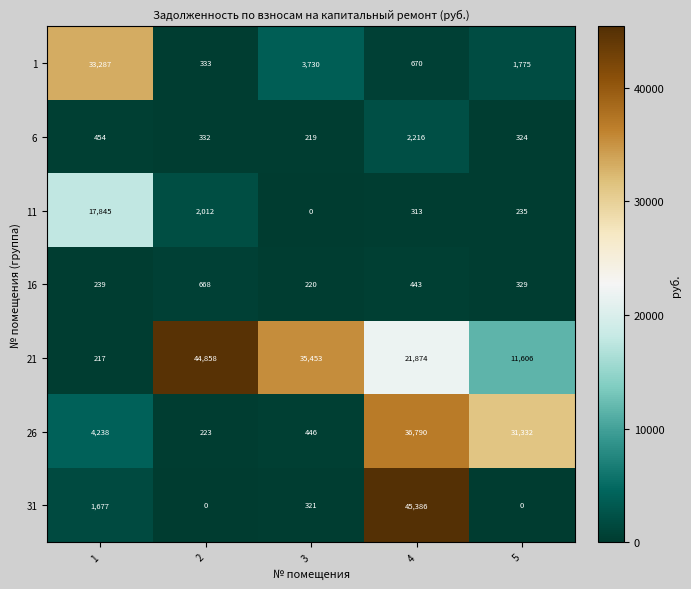

What is the total value across all series at 3?

40389